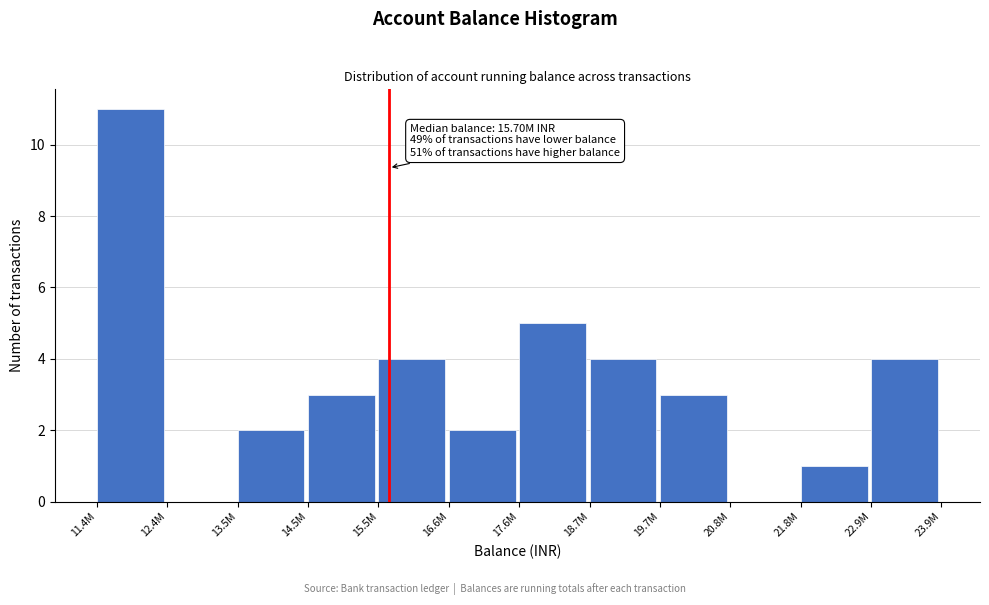

Reading left to right, list all the values displayed in this chart.

11.4M=11	12.4M=0	13.5M=2	14.5M=3	15.5M=4	16.6M=2	17.6M=5	18.7M=4	19.7M=3	20.8M=0	21.8M=1	22.9M=4